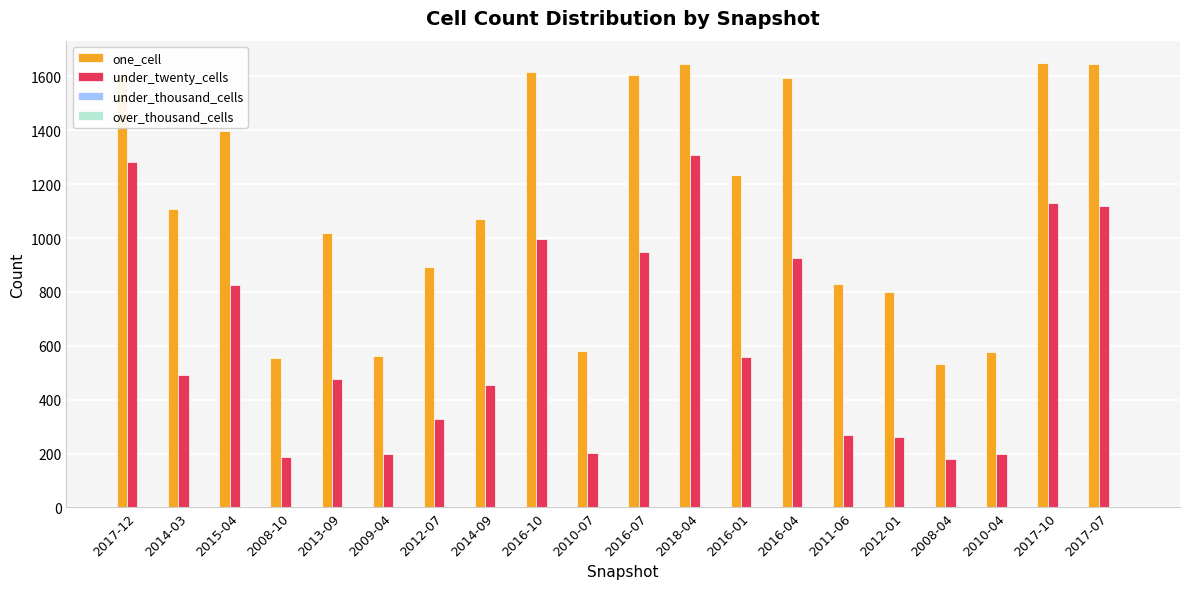

At how many categories does at least one series exceed 700?

15